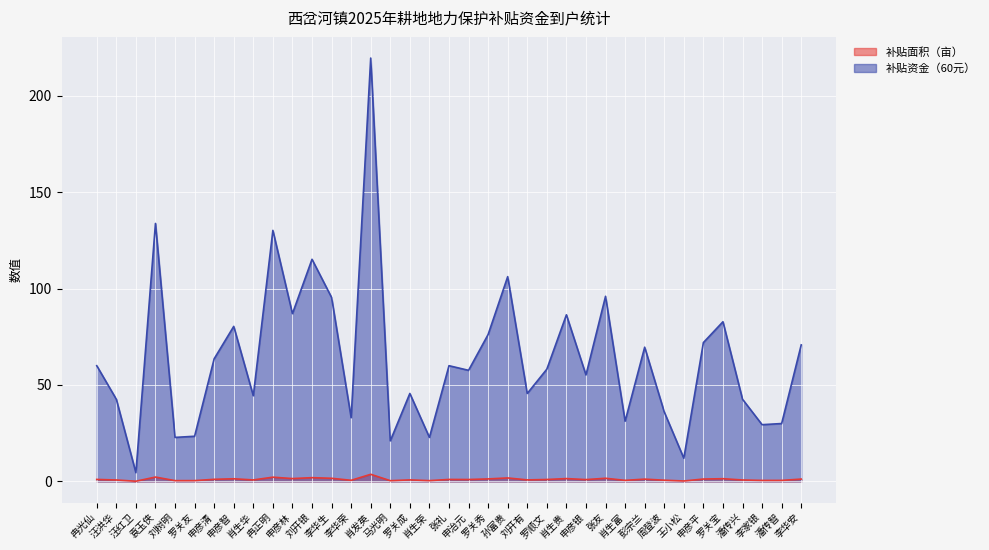

What is the total value across all series at 张友?

97.6